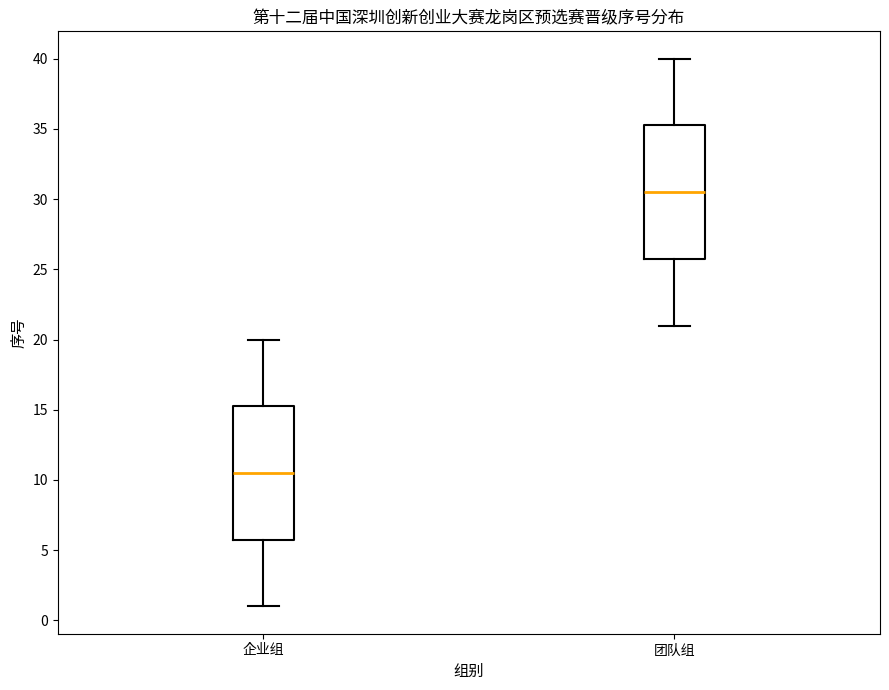

Reading left to right, transcribe this box plot: for each box, give where its median line is, the range the box spans, and where its two whiskers end, as read against the y-axis. The values are not printed on the chart, so give them approximately, as read against the axis.

企业组: median 10.5, box 6.0 to 15.5, whiskers 1.0 to 20.0
团队组: median 30.5, box 26.0 to 35.5, whiskers 21.0 to 40.0